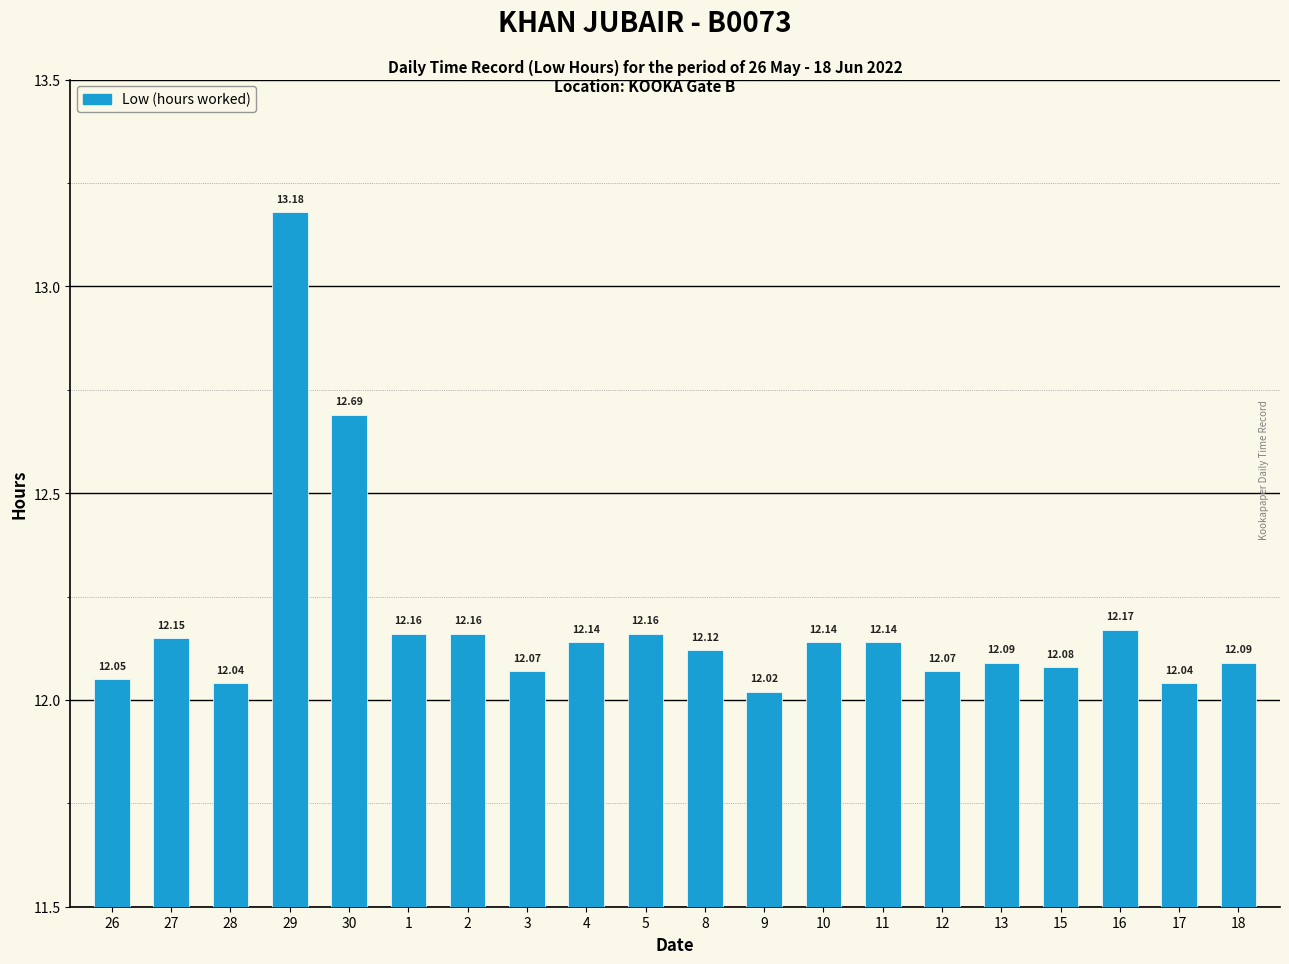

What is the value of the 1st bar from the left?

12.1